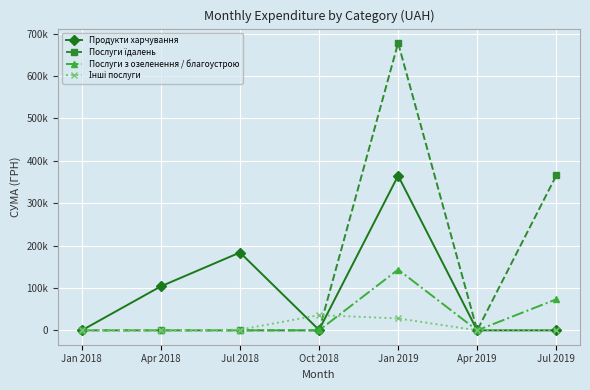

True or false: Інші послуги and Продукти харчування intersect in this chart.

True